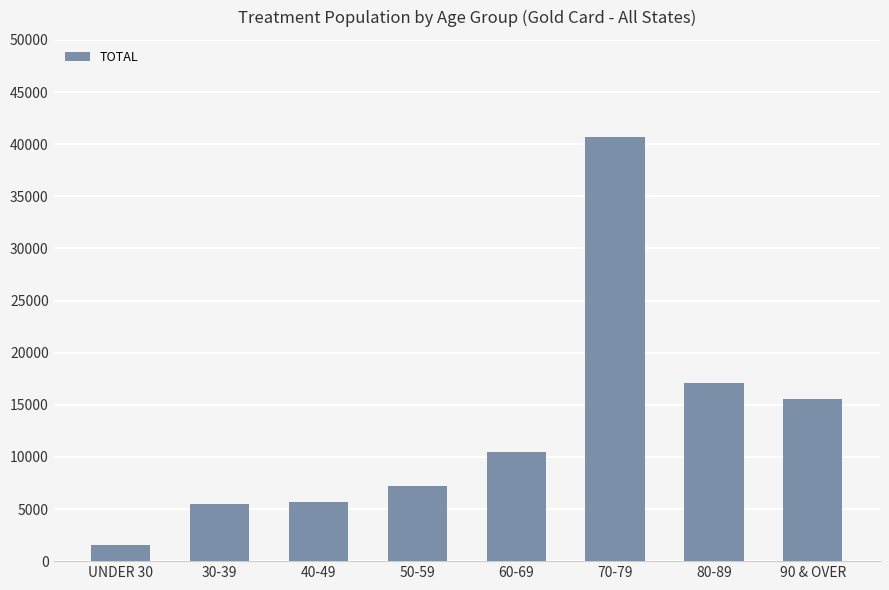

Between UNDER 30 and 90 & OVER, which is larger?

90 & OVER